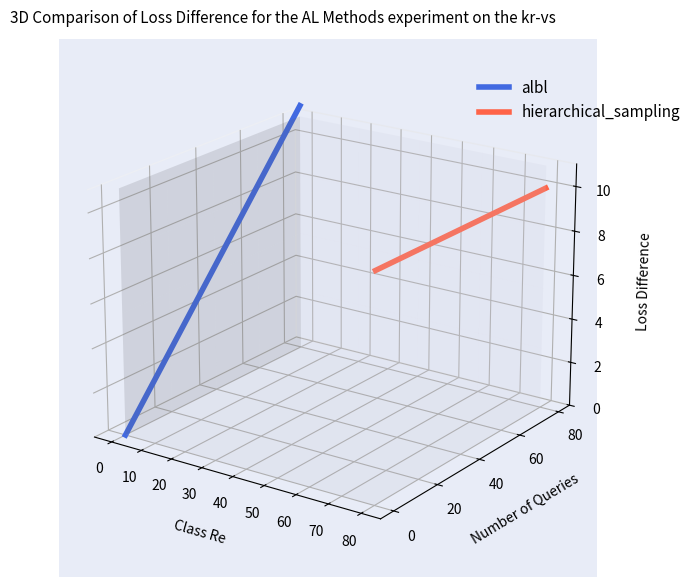

The albl series shows 0.1 at 19. True or false?

False